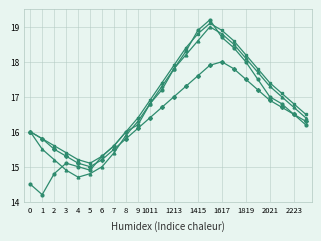

What is the smallest value displayed?

14.2